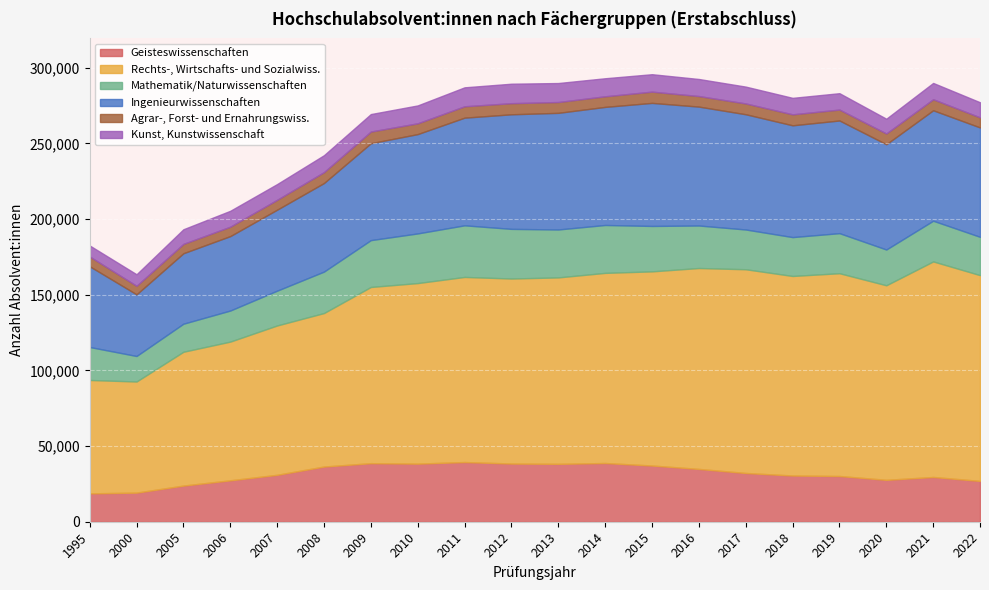

Is it true that Kunst, Kunstwissenschaft equals 10892 at 2018?

True